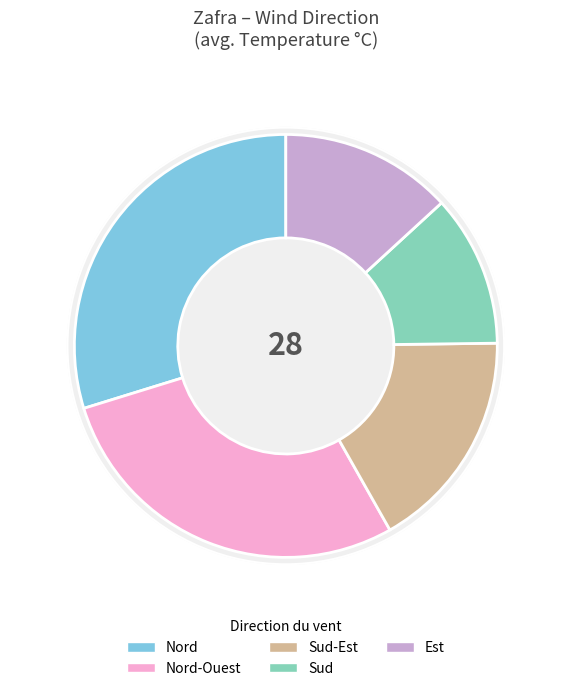

To the nearest percent, what is the difference between the largest and smallest slice percentages?

18%